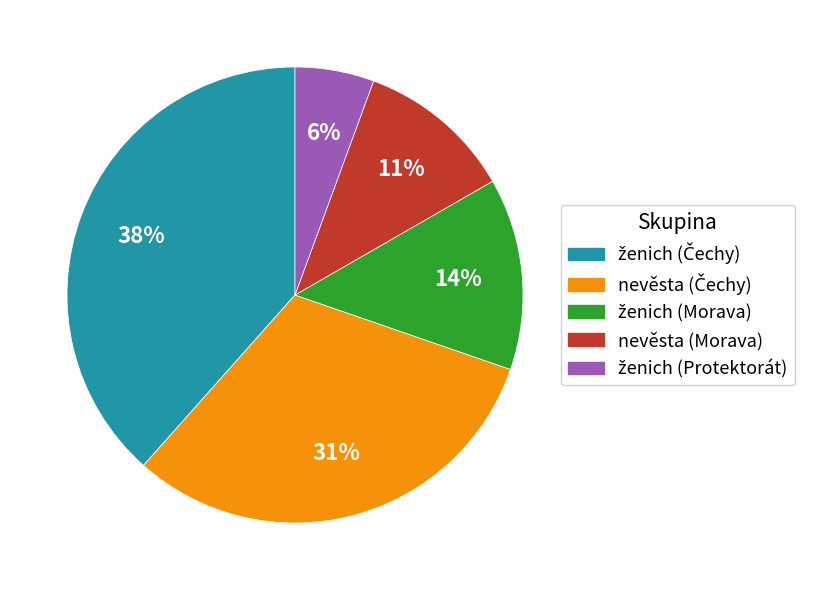

To the nearest percent, what is the average slice percentage?

20%